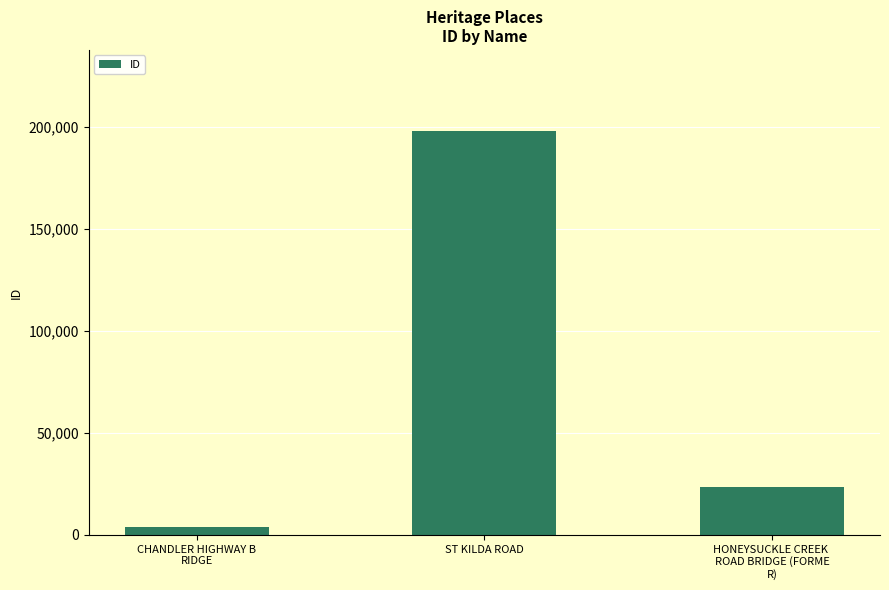

What is the difference between the maximum and second lowest values?

174415